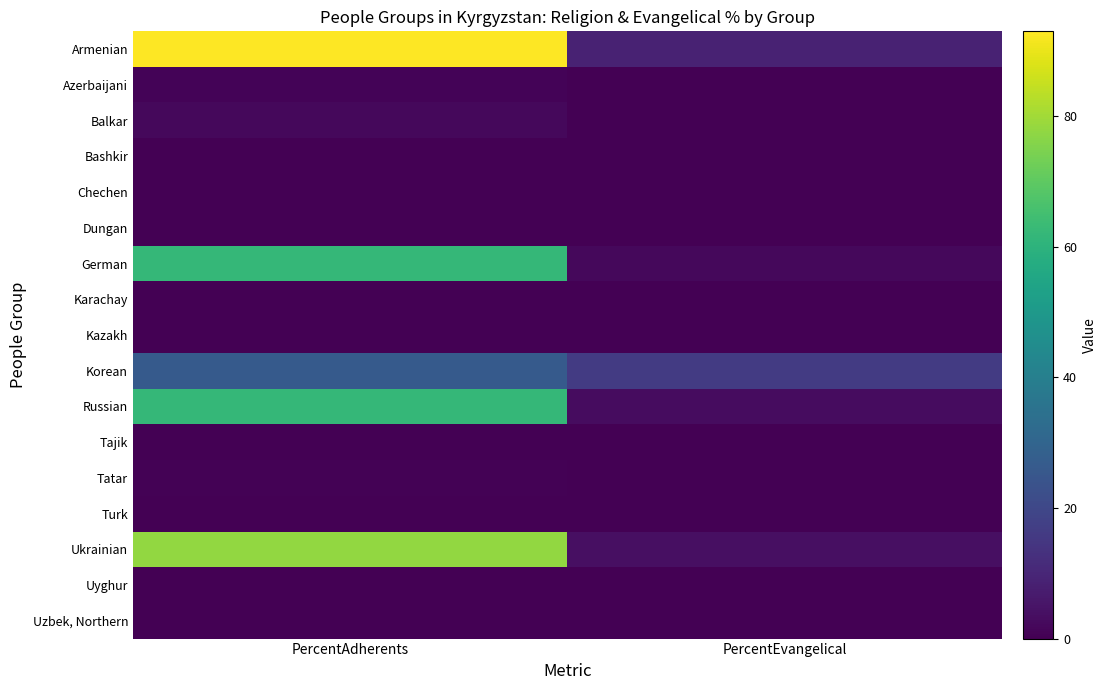

Count the number of data series in this chart.

17